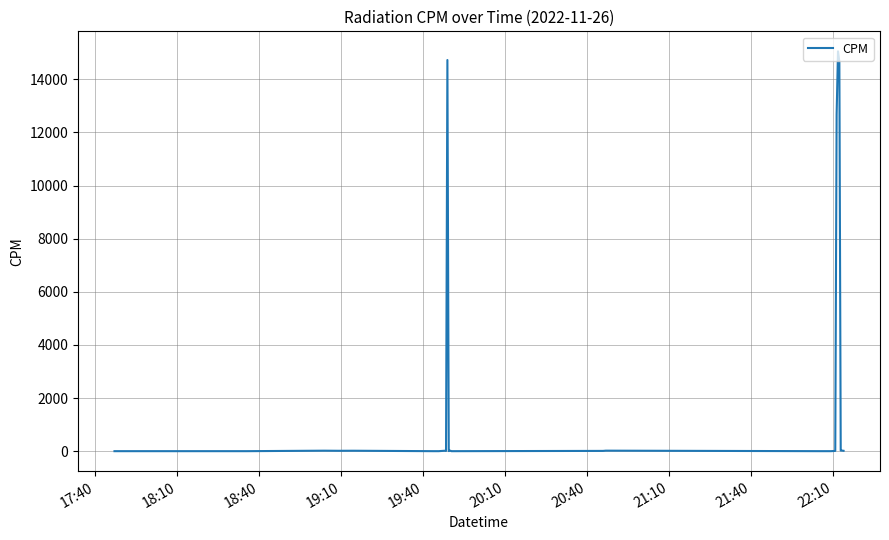

What is the difference between the maximum and minimum values?

15053.2